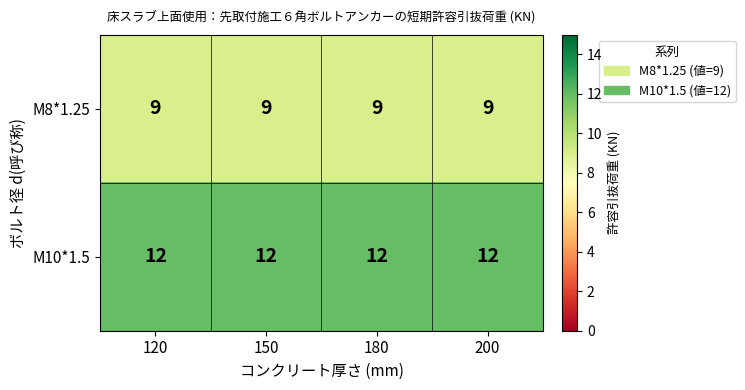

What is the lowest value of the M8*1.25 series?

9